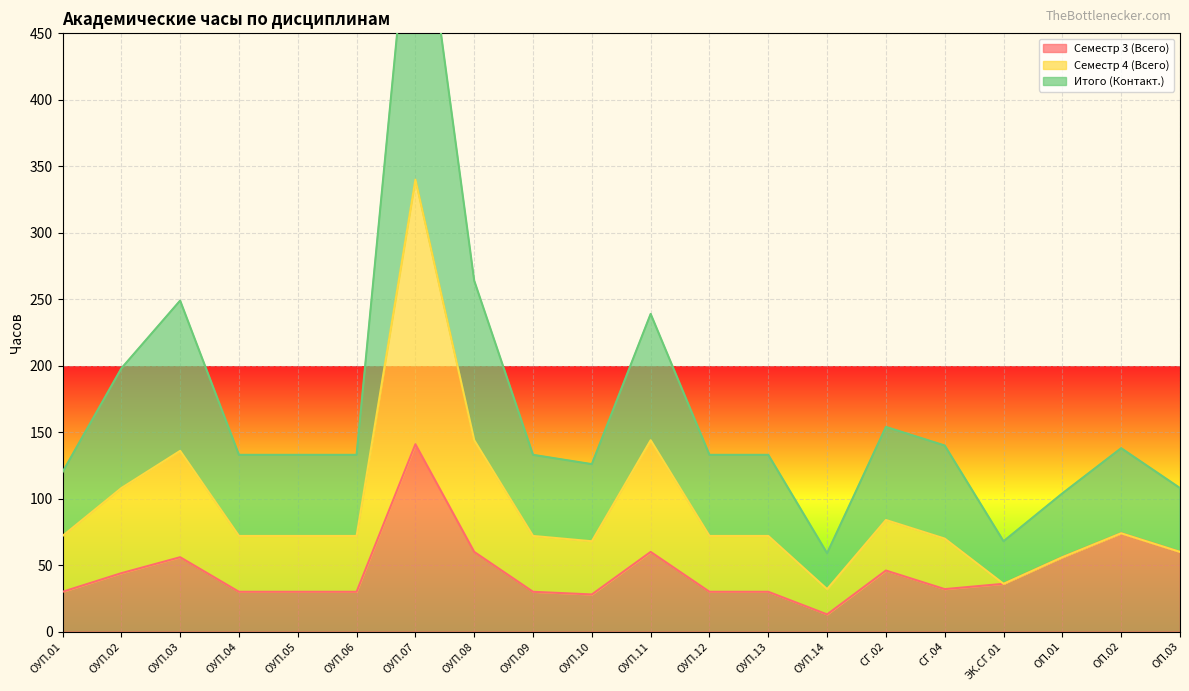

Which series has the largest range (max minus min)?

Итого (Контакт.)